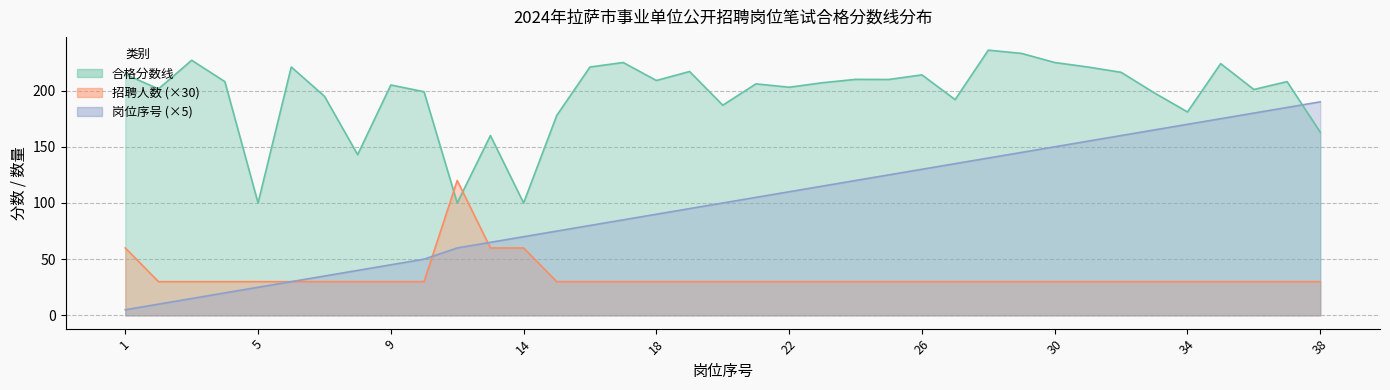

True or false: 招聘人数 and 岗位序号 cross at least once.

True